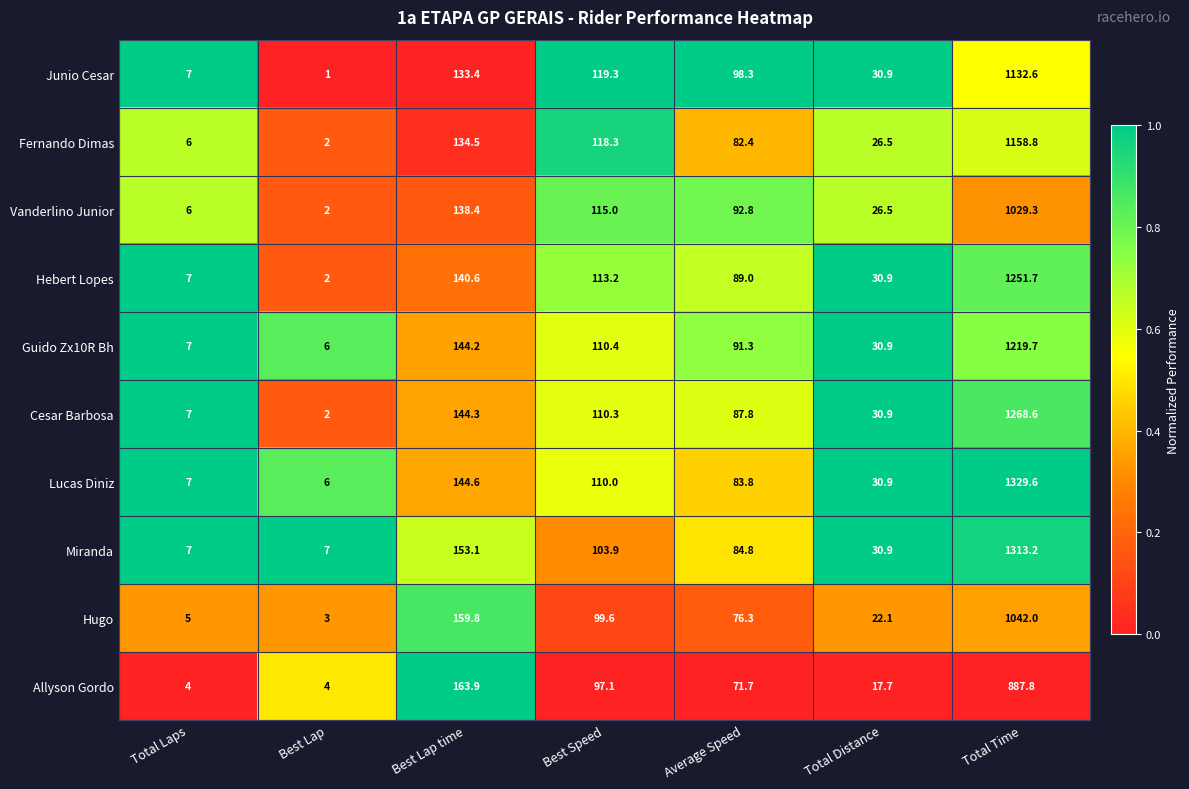

What is the average value of the Hugo series?

201.1